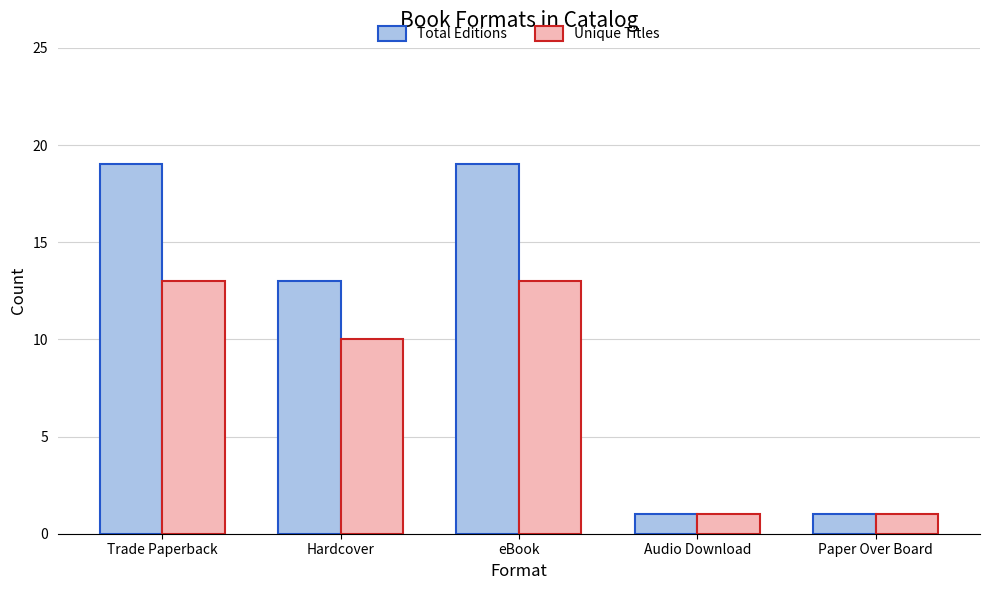

Which series has the widest spread of values?

Total Editions